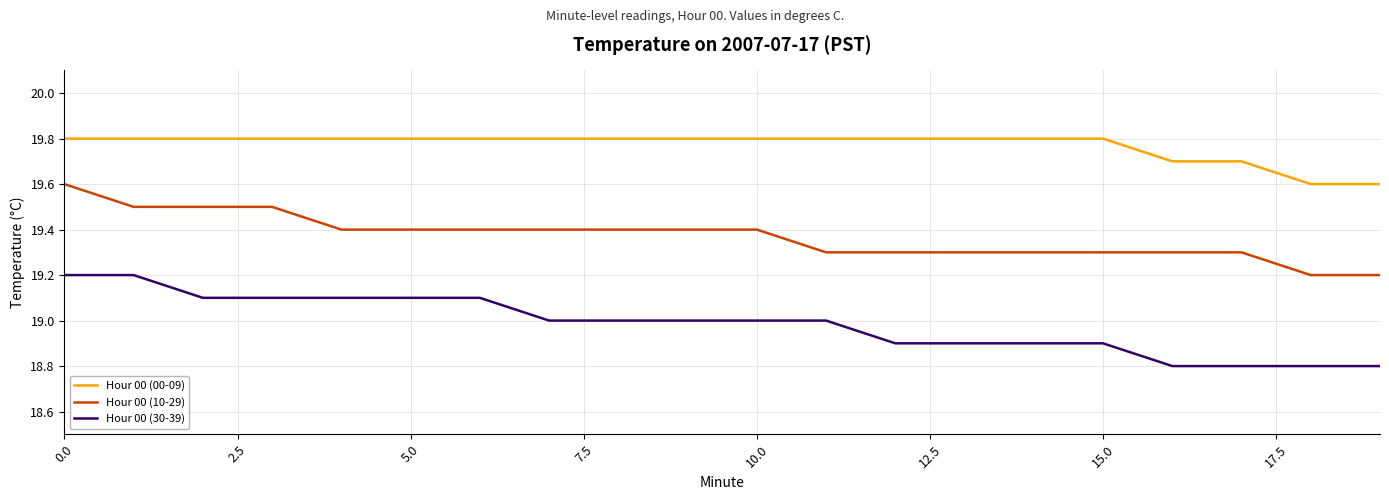

Count the Hour 00 (30-39) values in the range 18 to 19.

13